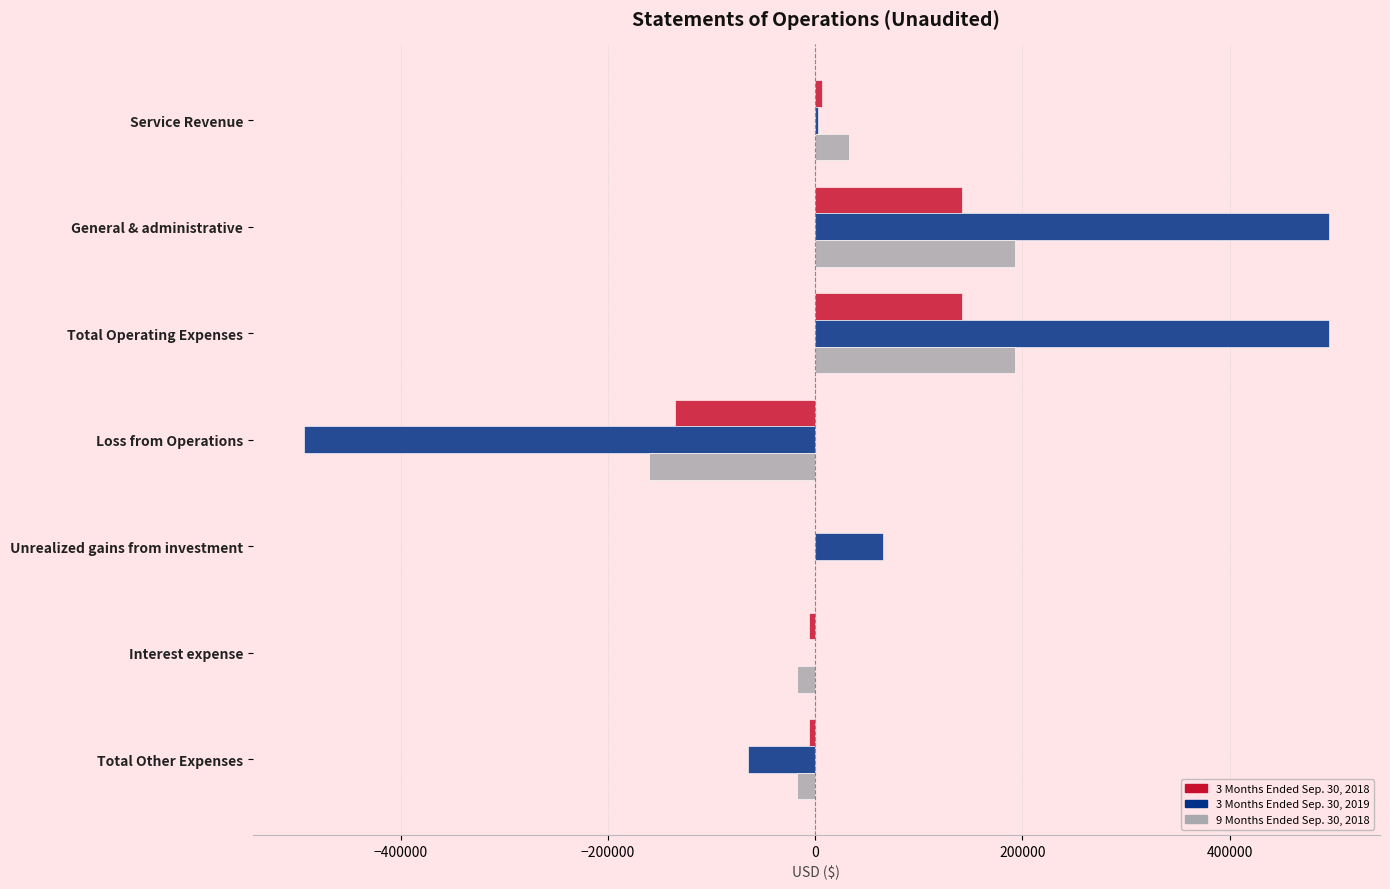

What is the total value across all series at General & administrative?

830707